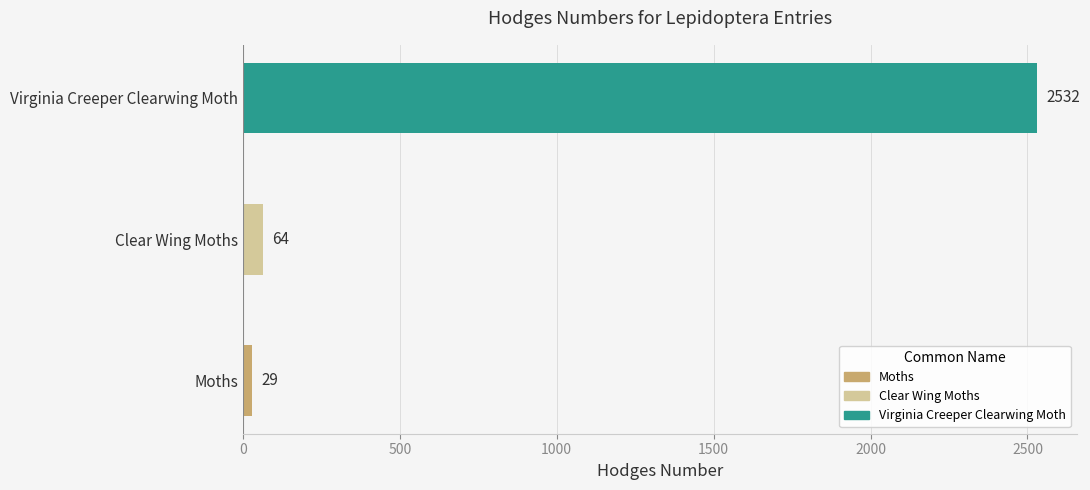

Where is the data nearest to the value 1280?

Clear Wing Moths